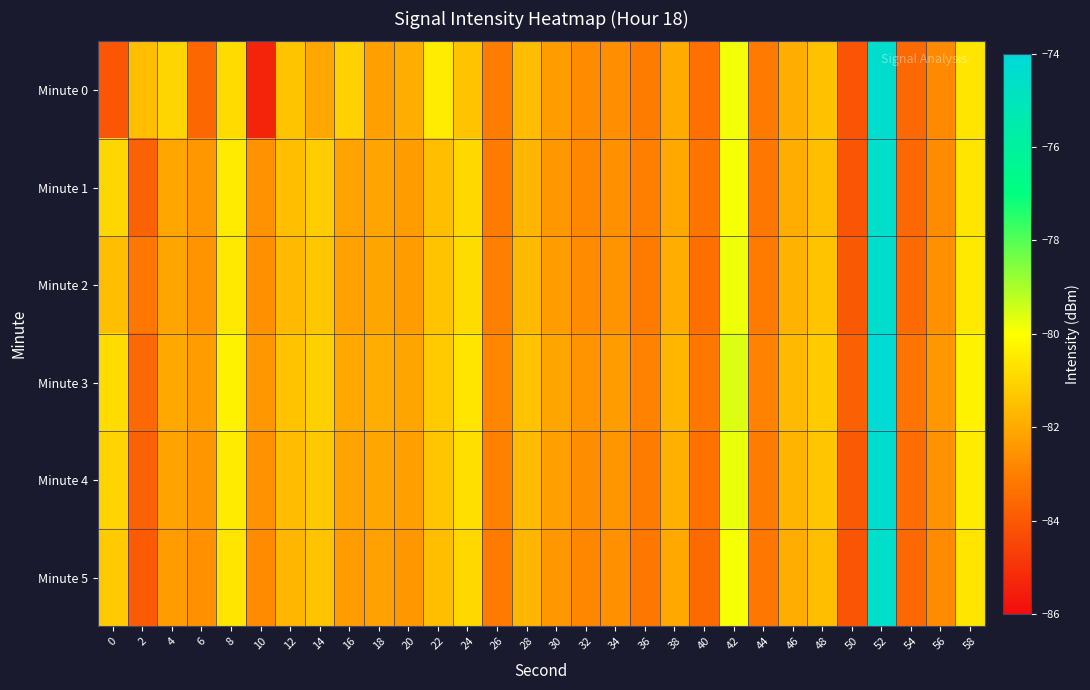

Rank the series by their maximum value, from lowest to highest.

Minute 1, Minute 5, Minute 2, Minute 0, Minute 4, Minute 3